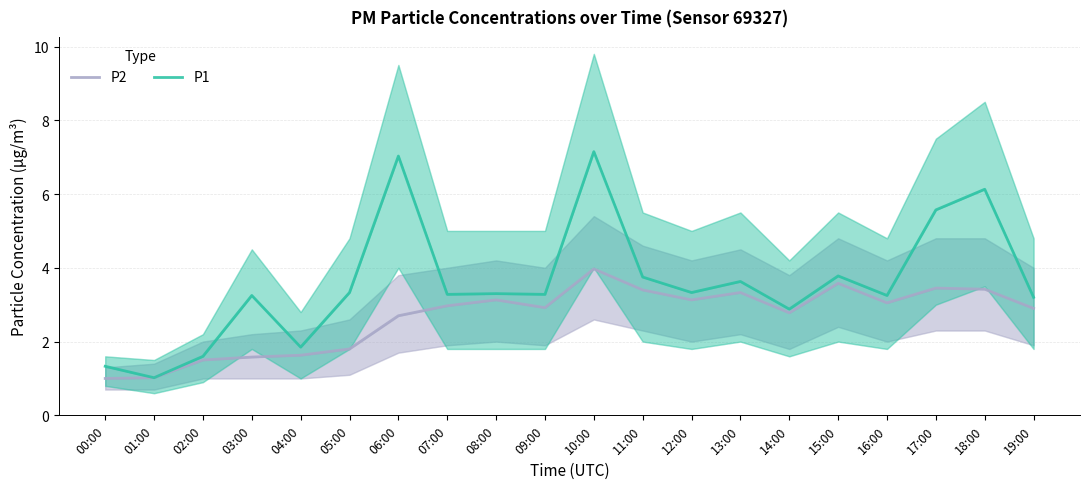

What is the difference between the second highest and minimum values in the P1 series?

6.0